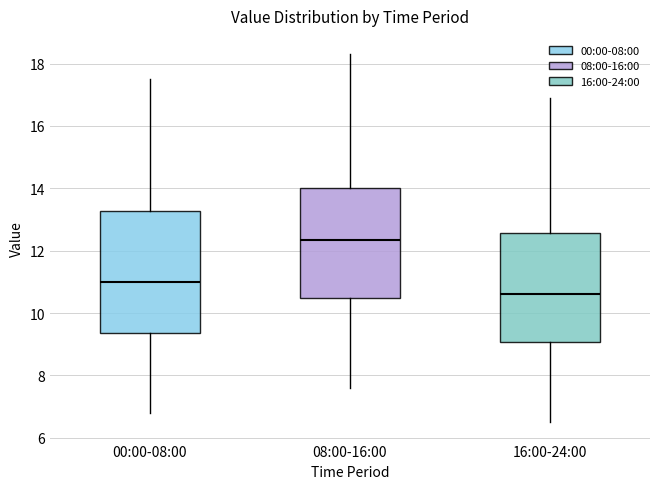

Reading left to right, transcribe this box plot: for each box, give where its median line is, the range the box spans, and where its two whiskers end, as read against the y-axis. The values are not printed on the chart, so give them approximately, as read against the axis.

00:00-08:00: median 11.0, box 9.4 to 13.2, whiskers 6.8 to 17.6
08:00-16:00: median 12.4, box 10.4 to 14.0, whiskers 7.6 to 18.4
16:00-24:00: median 10.6, box 9.0 to 12.6, whiskers 6.6 to 17.0